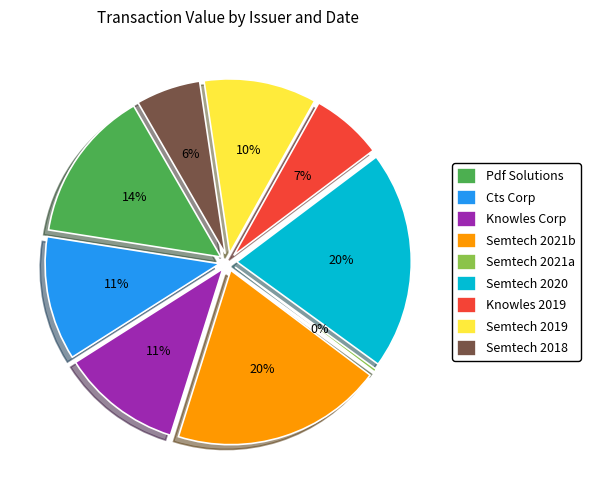

To the nearest percent, what is the combined percentage of Semtech 2021b and Semtech 2020?

40%